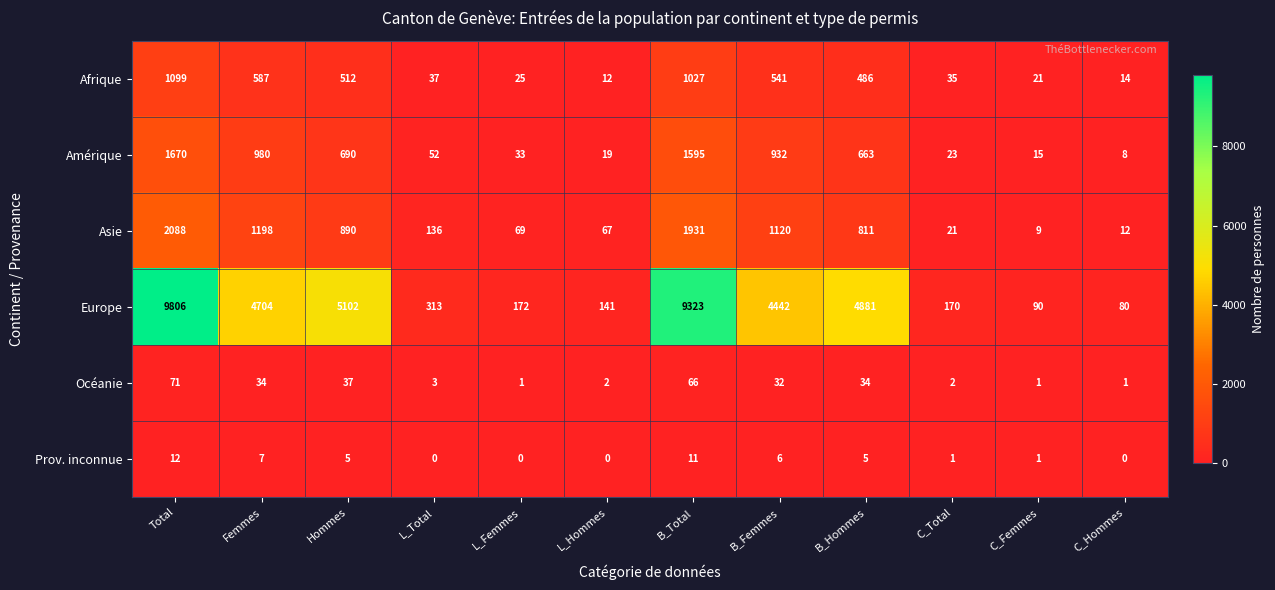

What is the spread (max minus min) of values at B_Total?

9312